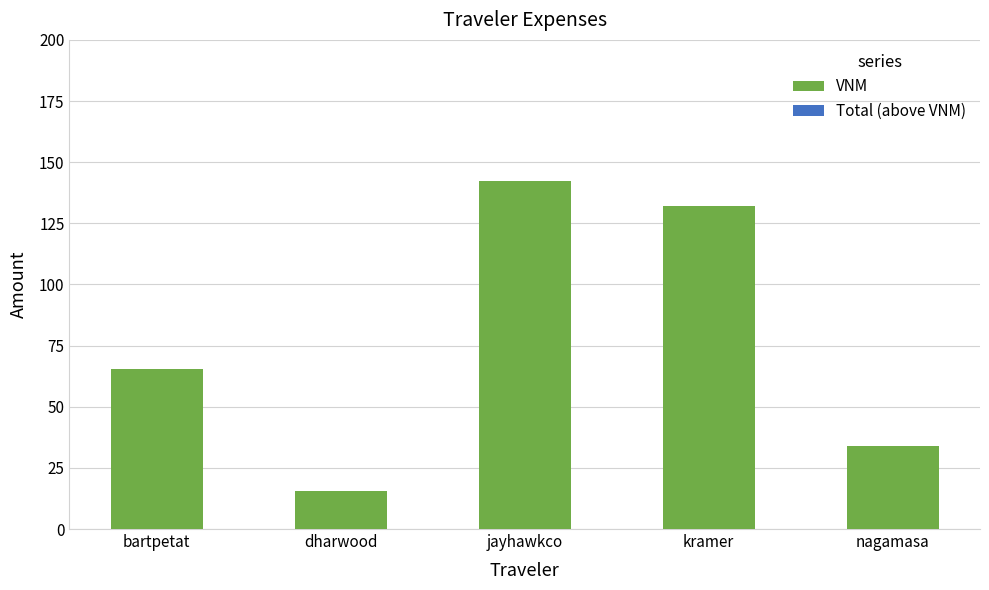

Reading left to right, list all the values displayed in this chart.

bartpetat=65.3	dharwood=15.5	jayhawkco=142.3	kramer=132.2	nagamasa=34.1